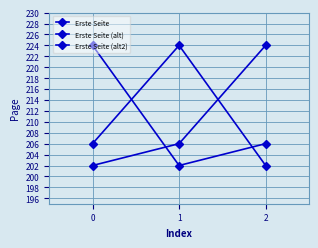

What is the approximate value of Erste Seite (alt) at 2?

224